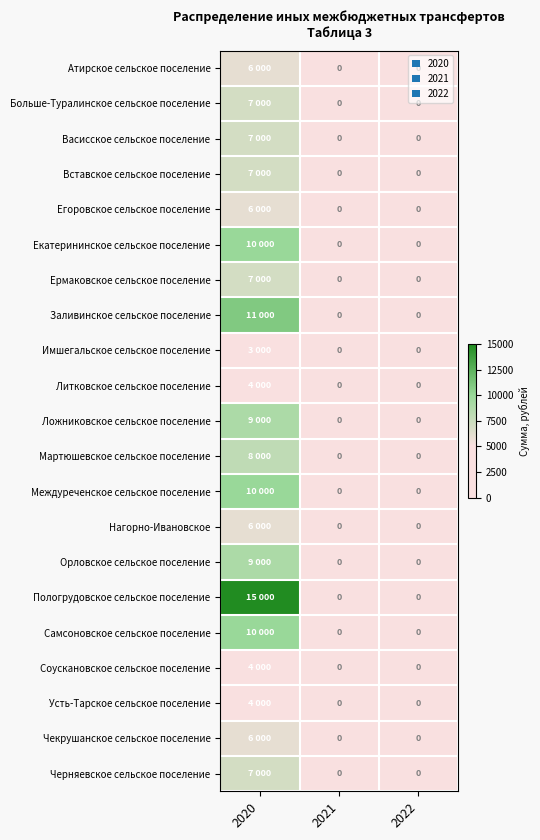

The Атирское сельское поселение series shows 6000 at 2020. True or false?

True